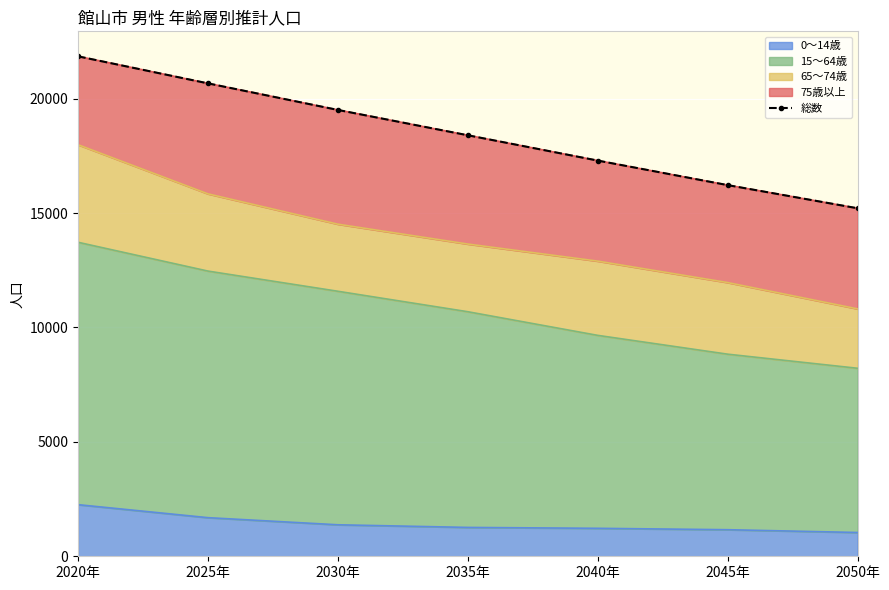

Rank the categories by value from lowest to highest.

2050年, 2045年, 2040年, 2035年, 2030年, 2025年, 2020年